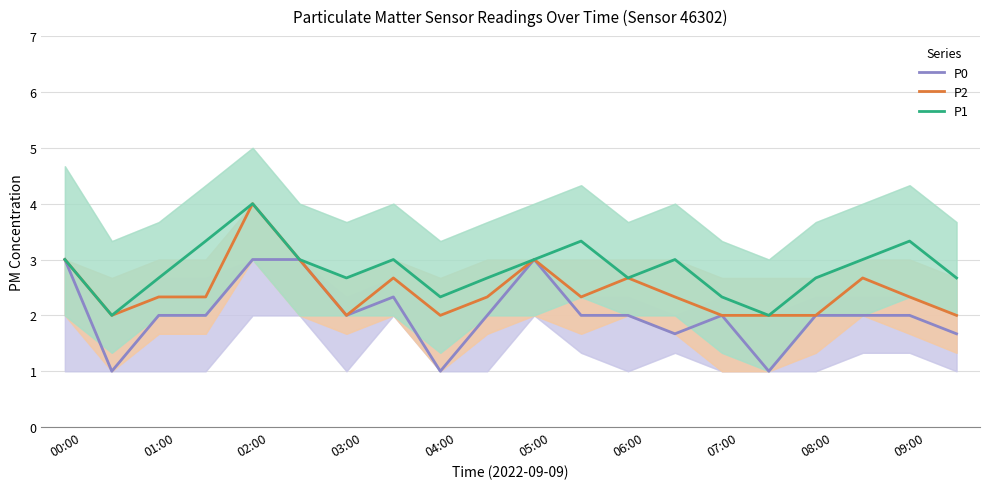

What is the maximum value for P0?

3.0